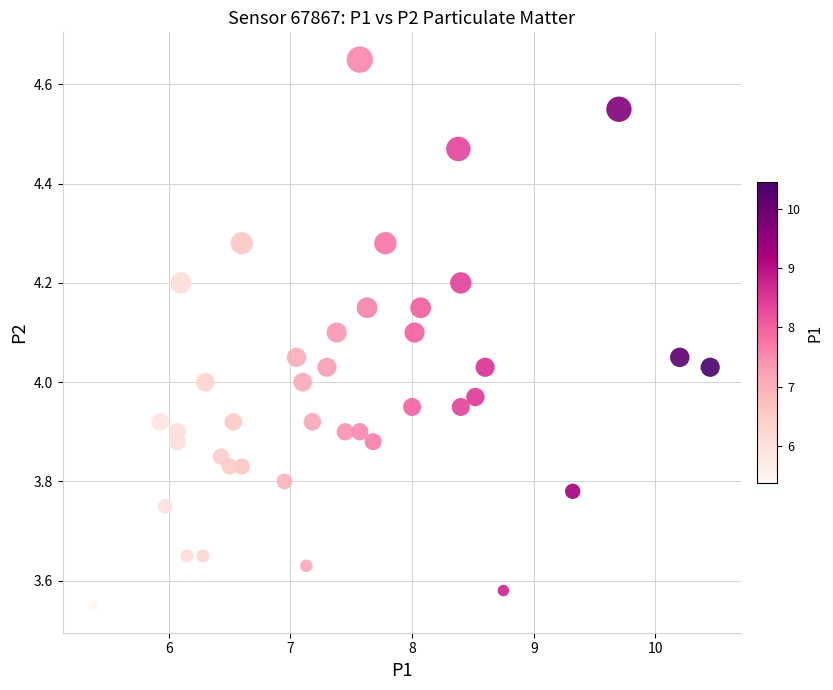

What is the range of X values (max minus min)?

5.1